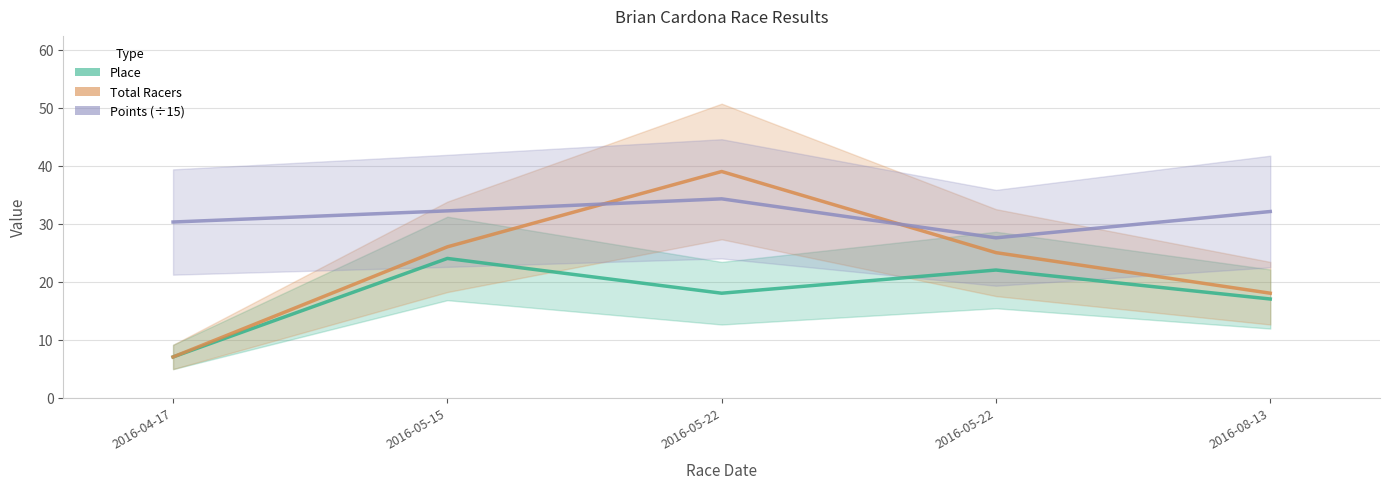

At which label does Total Racers reach its peak?

2016-05-22